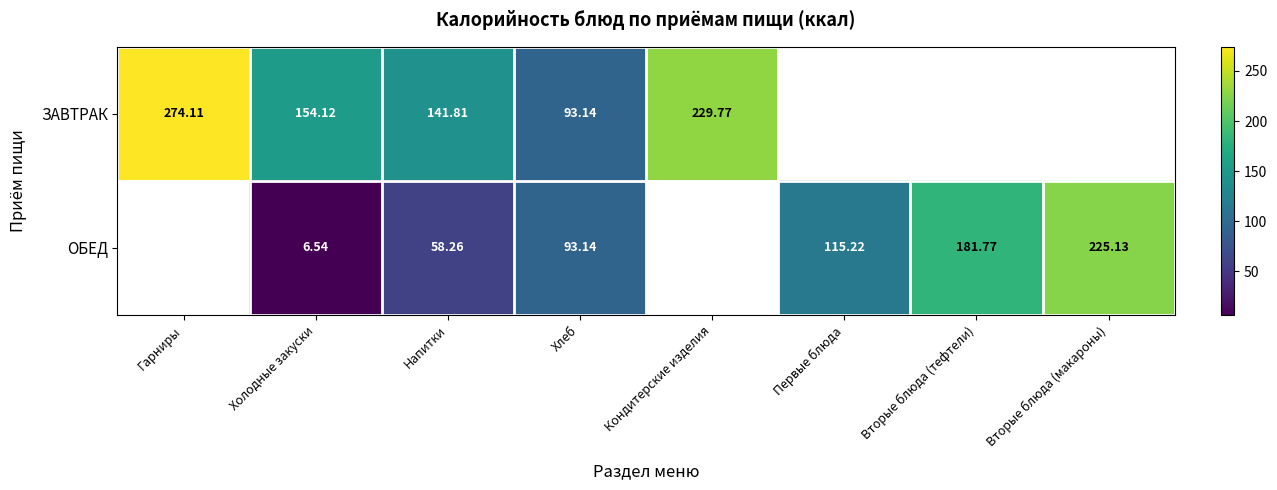

Which series changed the most between Напитки and Хлеб?

ЗАВТРАК